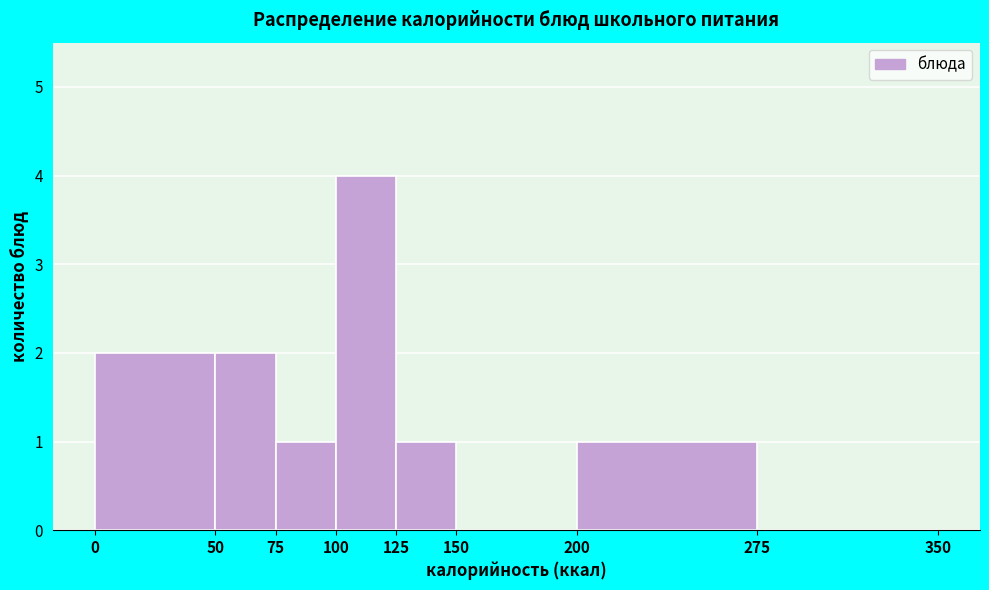

How tall is the bar that spans 75 to 100 on the x-axis? The values are not printed on the chart, so give them approximately, as read against the axis.

1